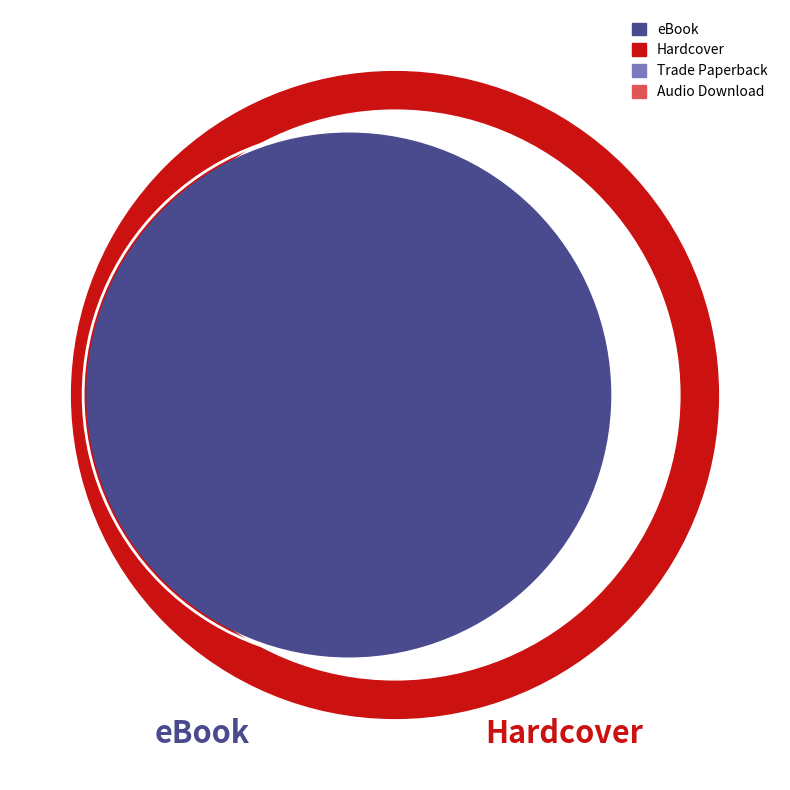

Rank the categories by value from lowest to highest.

Audio Download, Trade Paperback, Hardcover, eBook